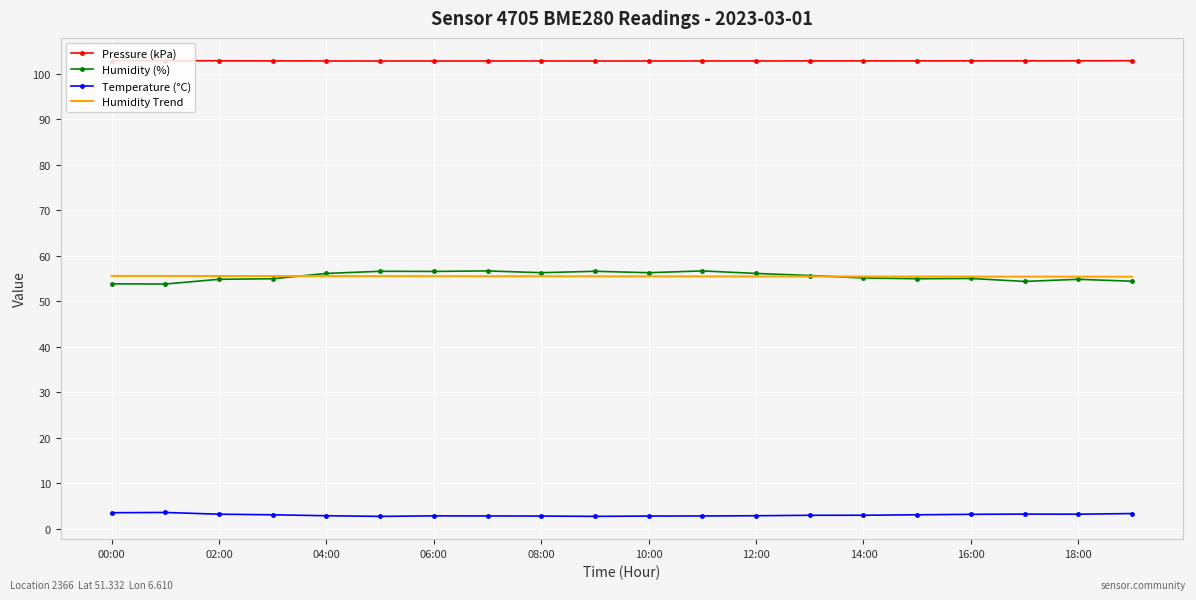

What is the maximum value for Temperature (°C)?

3.5